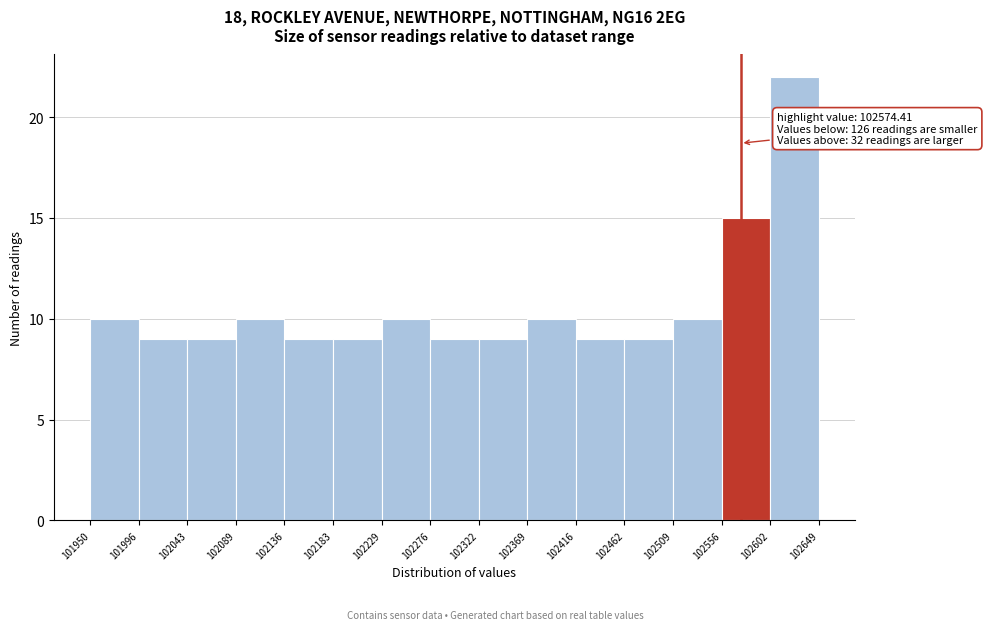

Over which range of the x-axis is the bar tallest?

102602 to 102649